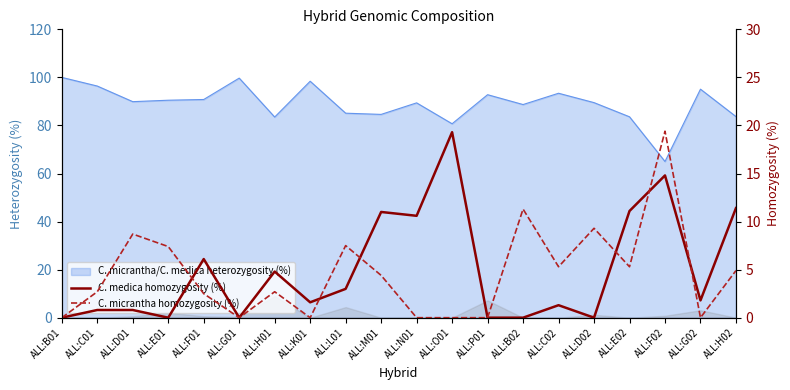

What is the value of the C. medica homozygosity (%) point at the 12th from the left?

19.3